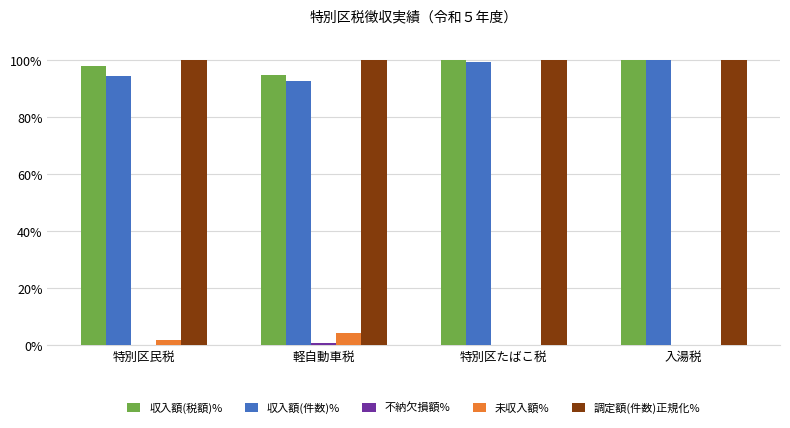

Is the value of 未収入額% at 軽自動車税 greater than the value of 調定額(件数)正規化% at 特別区民税?

No